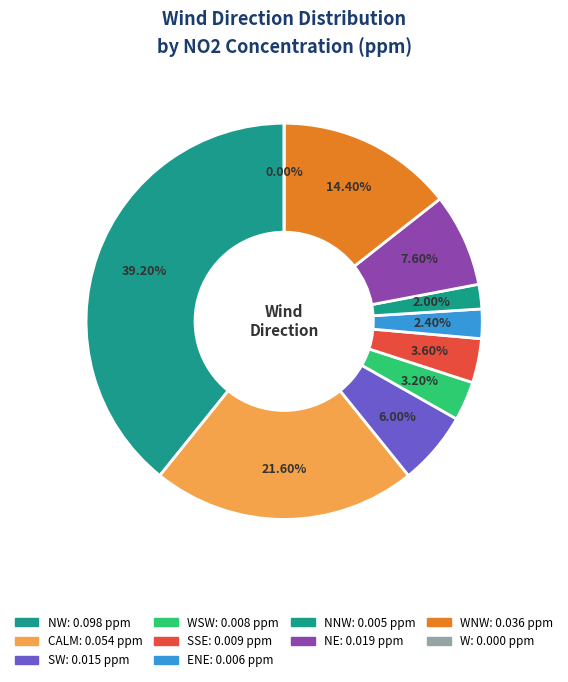

Rank the categories by value from highest to lowest.

NW, CALM, WNW, NE, SW, SSE, WSW, ENE, NNW, W